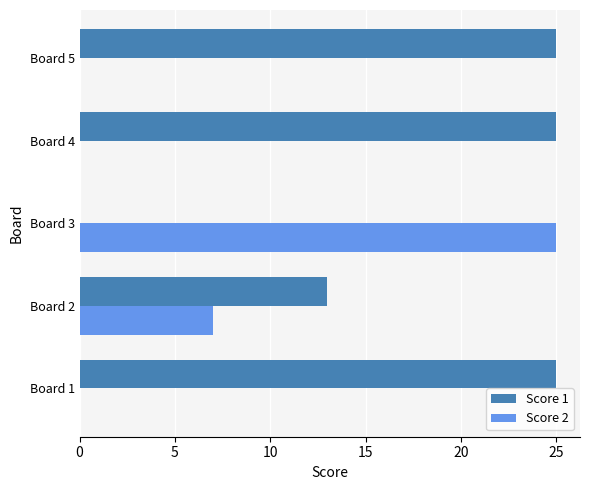

How many series are shown in this chart?

2